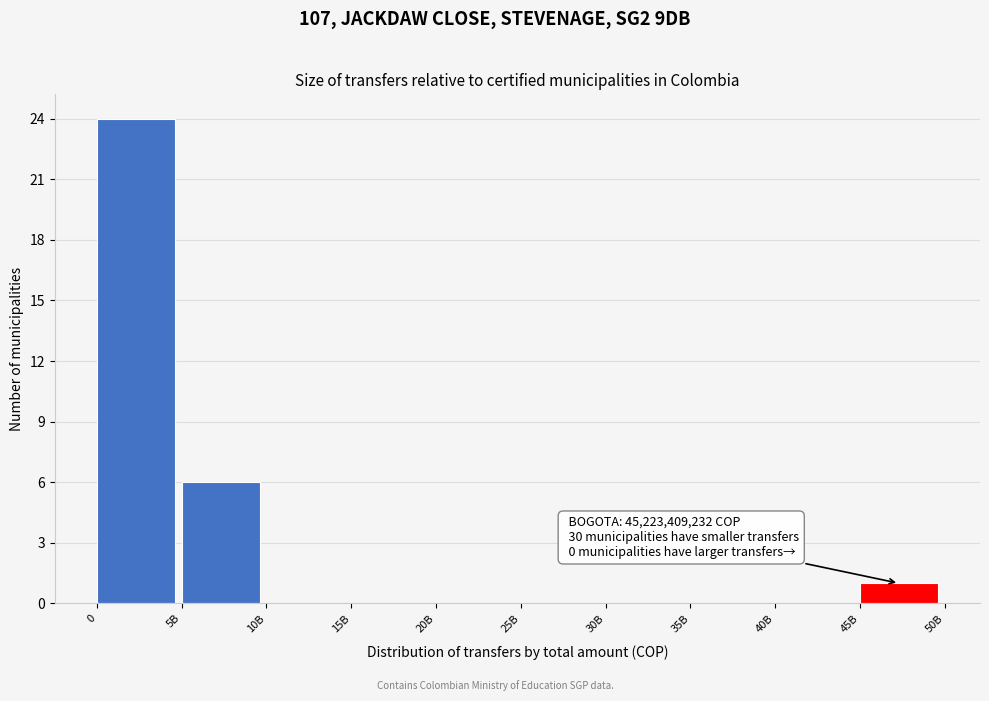

Reading left to right, transcribe all the data shown in this chart.

0=24	5B=6	10B=0	15B=0	20B=0	25B=0	30B=0	35B=0	40B=0	45B=1